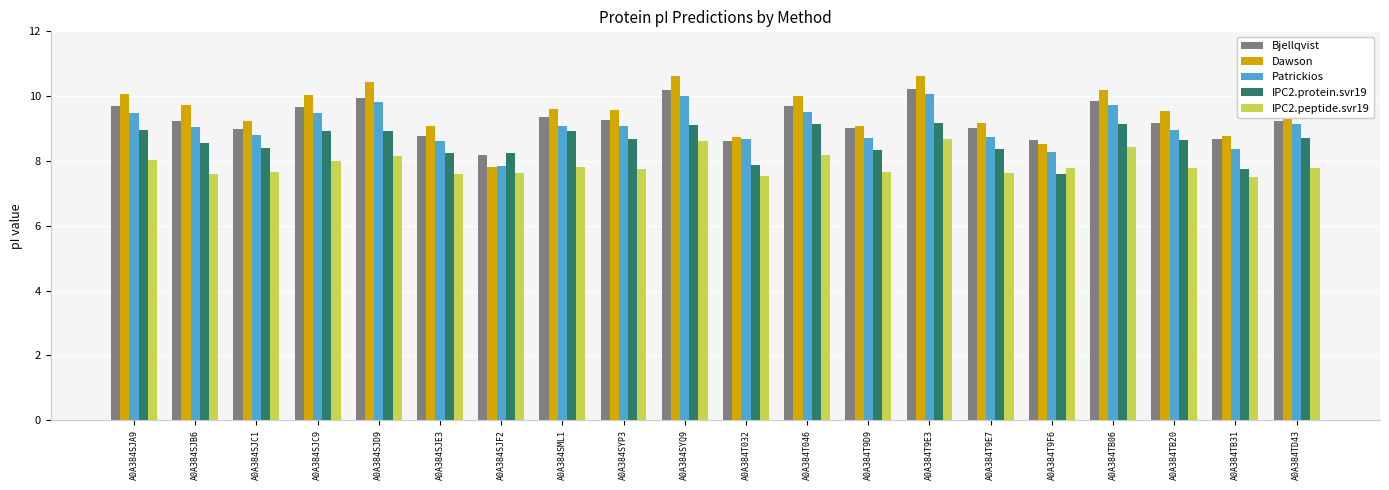

How many data points in IPC2.protein.svr19 are less than 8?

3